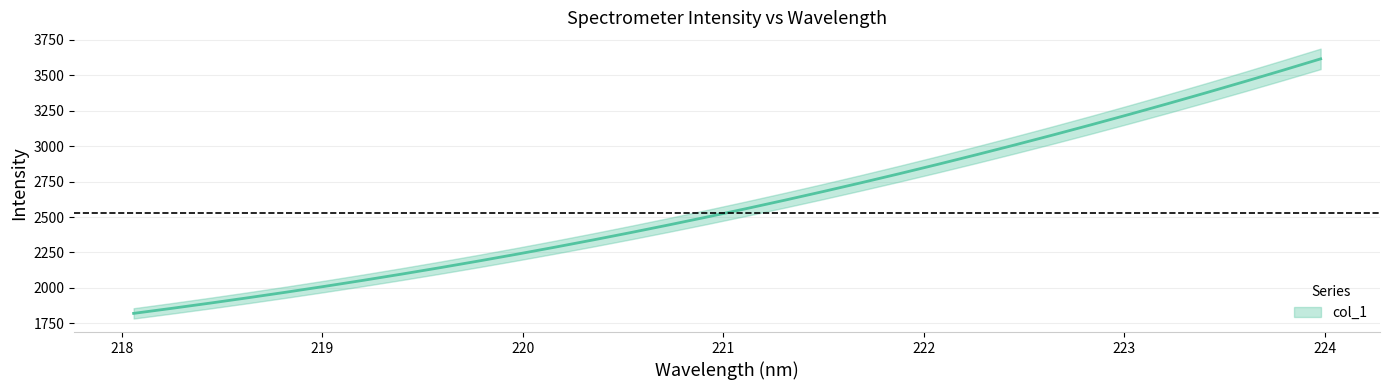

Reading left to right, extract all data points from this chart.

218.0596=1820.3	218.2508=1856.0	218.442=1892.9	218.6332=1931.1	218.8244=1970.7	219.0156=2011.7	219.2067=2054.0	219.3979=2097.8	219.589=2143.0	219.7801=2189.7	219.9712=2238.0	220.1623=2287.8	220.3533=2339.1	220.5444=2392.0	220.7354=2446.5	220.9264=2502.5	221.1174=2560.2	221.3083=2619.4	221.4993=2680.3	221.6902=2742.8	221.8812=2806.9	222.0721=2872.5	222.263=2939.8	222.4538=3008.7	222.6447=3079.2	222.8355=3151.2	223.0264=3224.9	223.2172=3300.1	223.408=3376.9	223.5987=3455.3	223.7895=3535.2	223.9802=3616.6